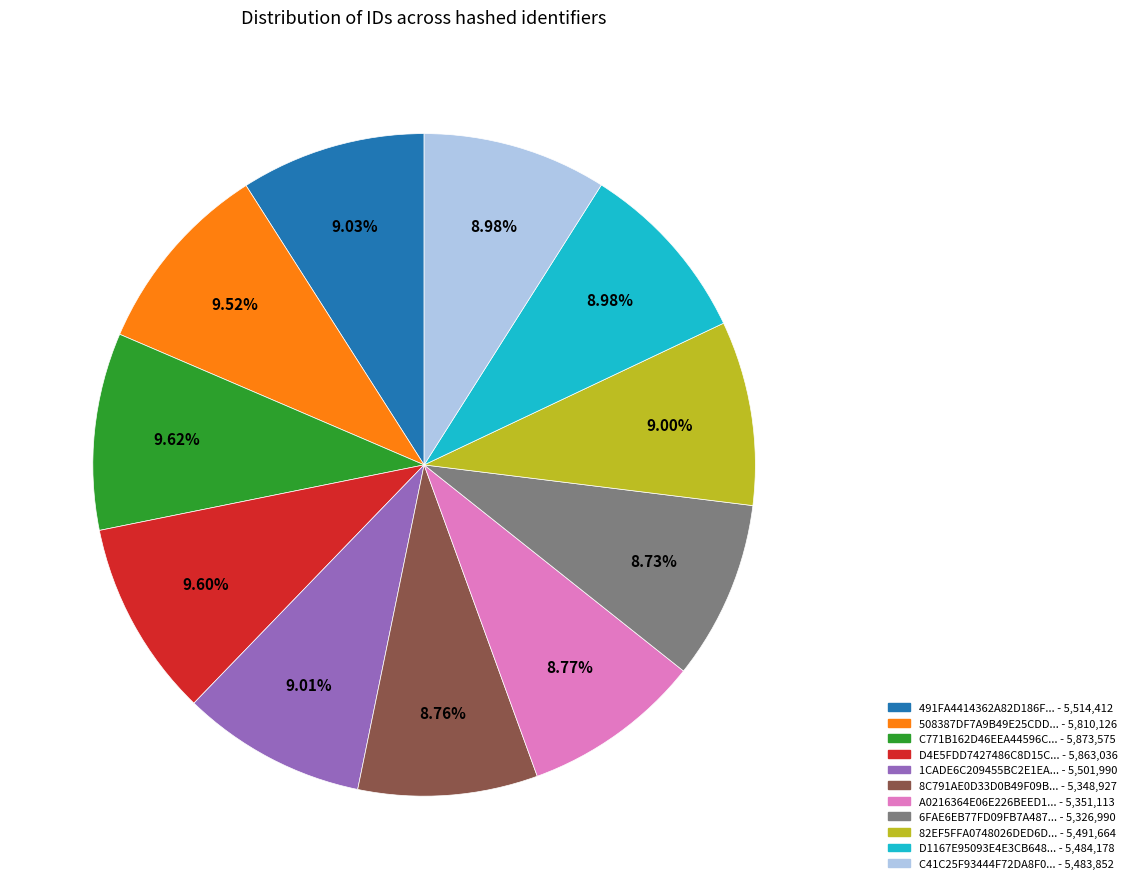

Is there a majority slice in this chart?

No